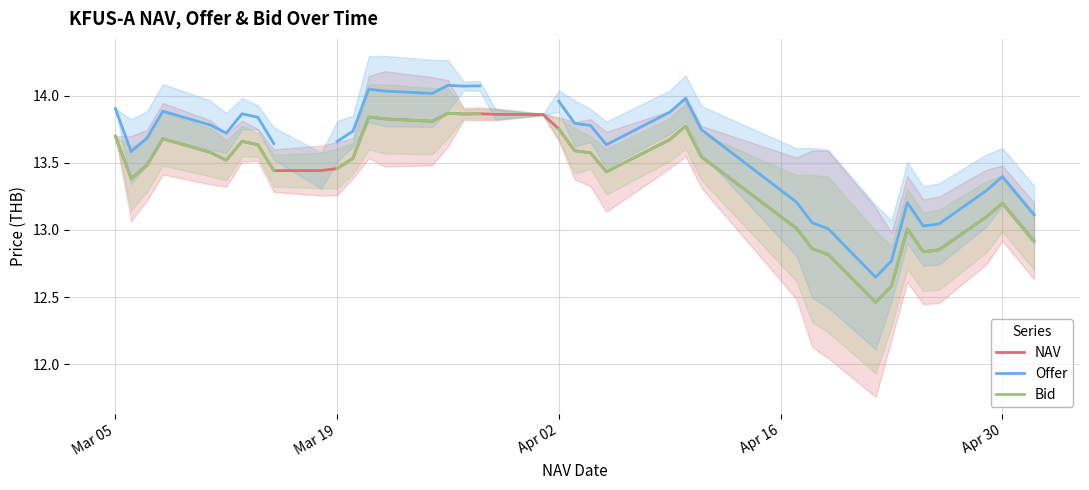

What is the value of the Offer point at the 33rd from the left?

13.2